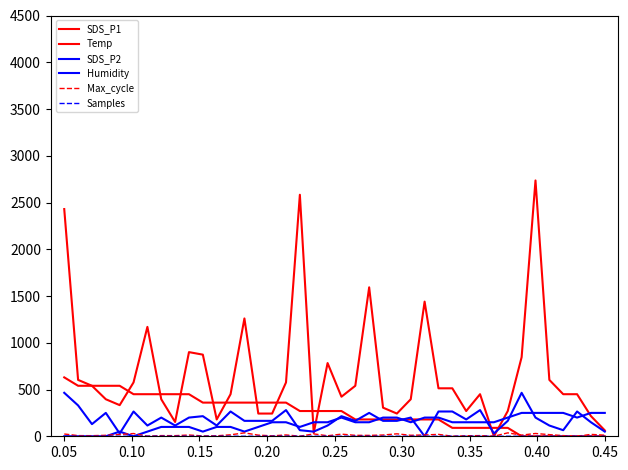

True or false: Humidity and SDS_P2 intersect in this chart.

True